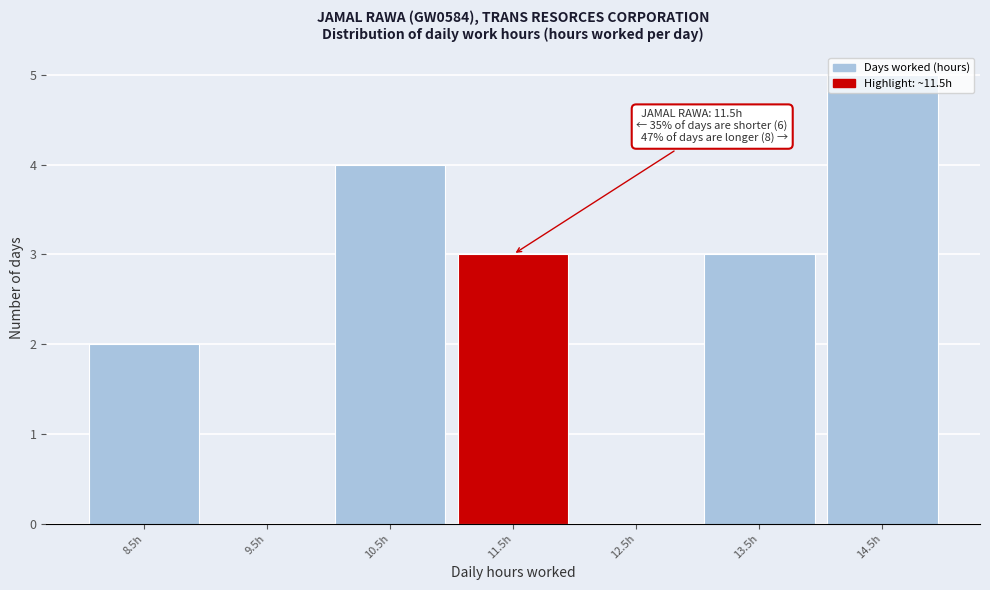

What is the sum of the values at 11.5h and 9.5h?

3